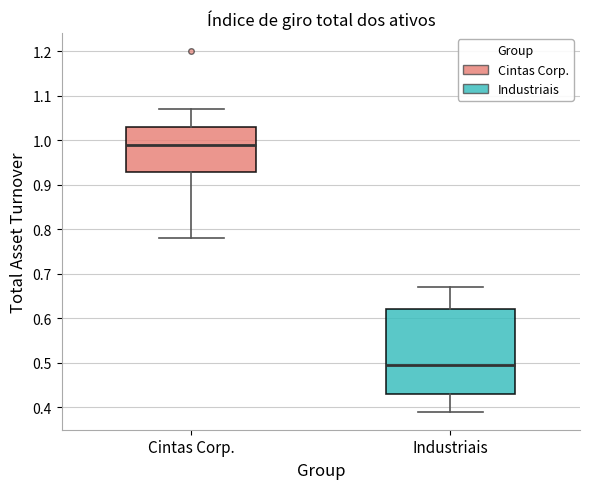

Where does the lower whisker of the box for Industriais end on the y-axis? The values are not printed on the chart, so give them approximately, as read against the axis.

0.39